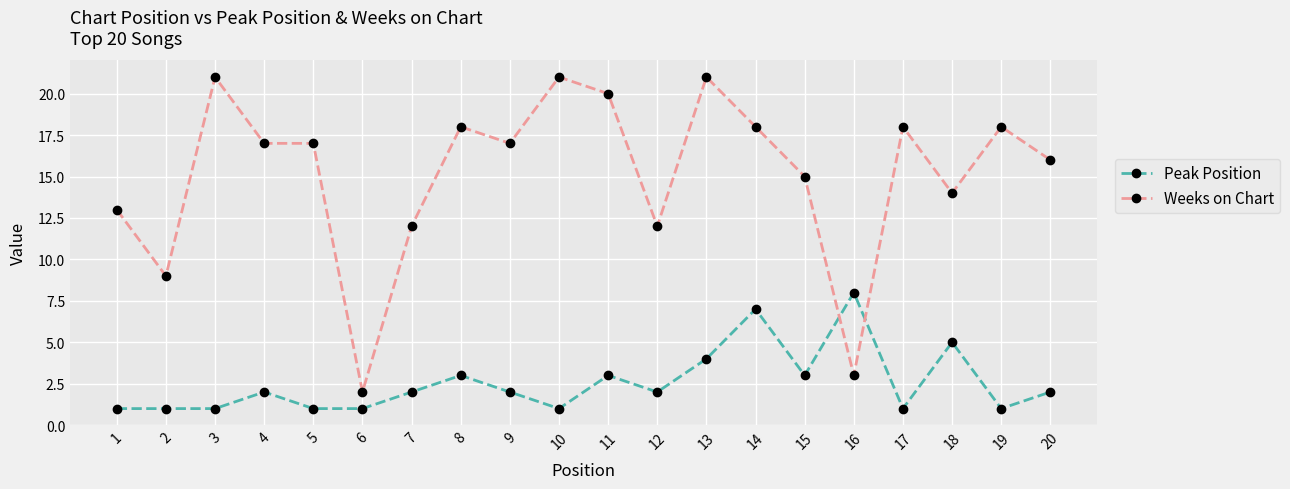

True or false: Peak Position has more than 2 points higher than both neighbors.

True